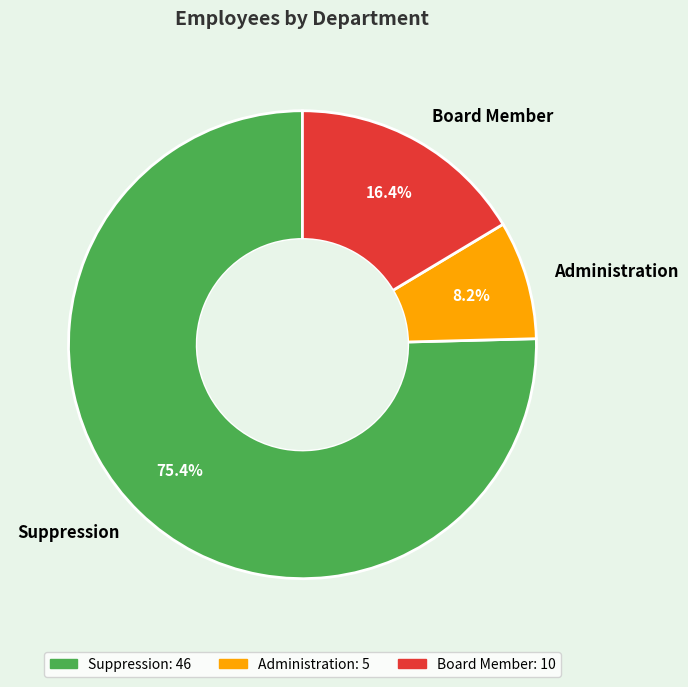

To the nearest percent, what is the combined percentage of Board Member and Administration?

25%